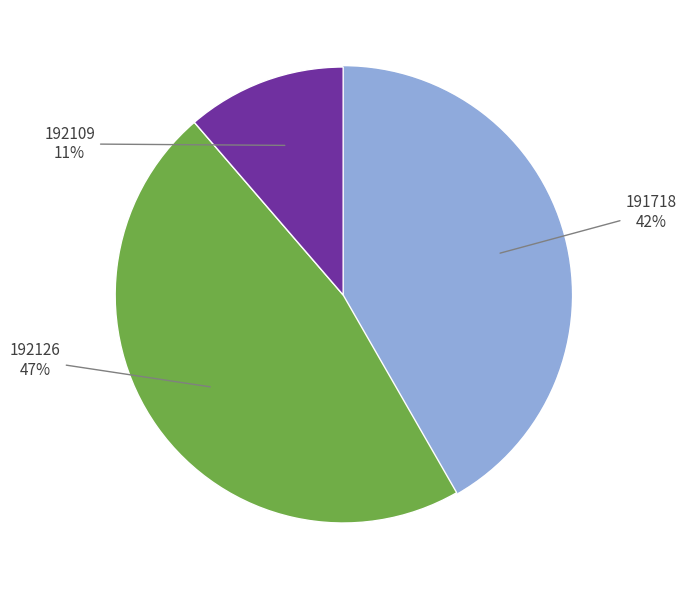

Count the number of slices in the pie.

3